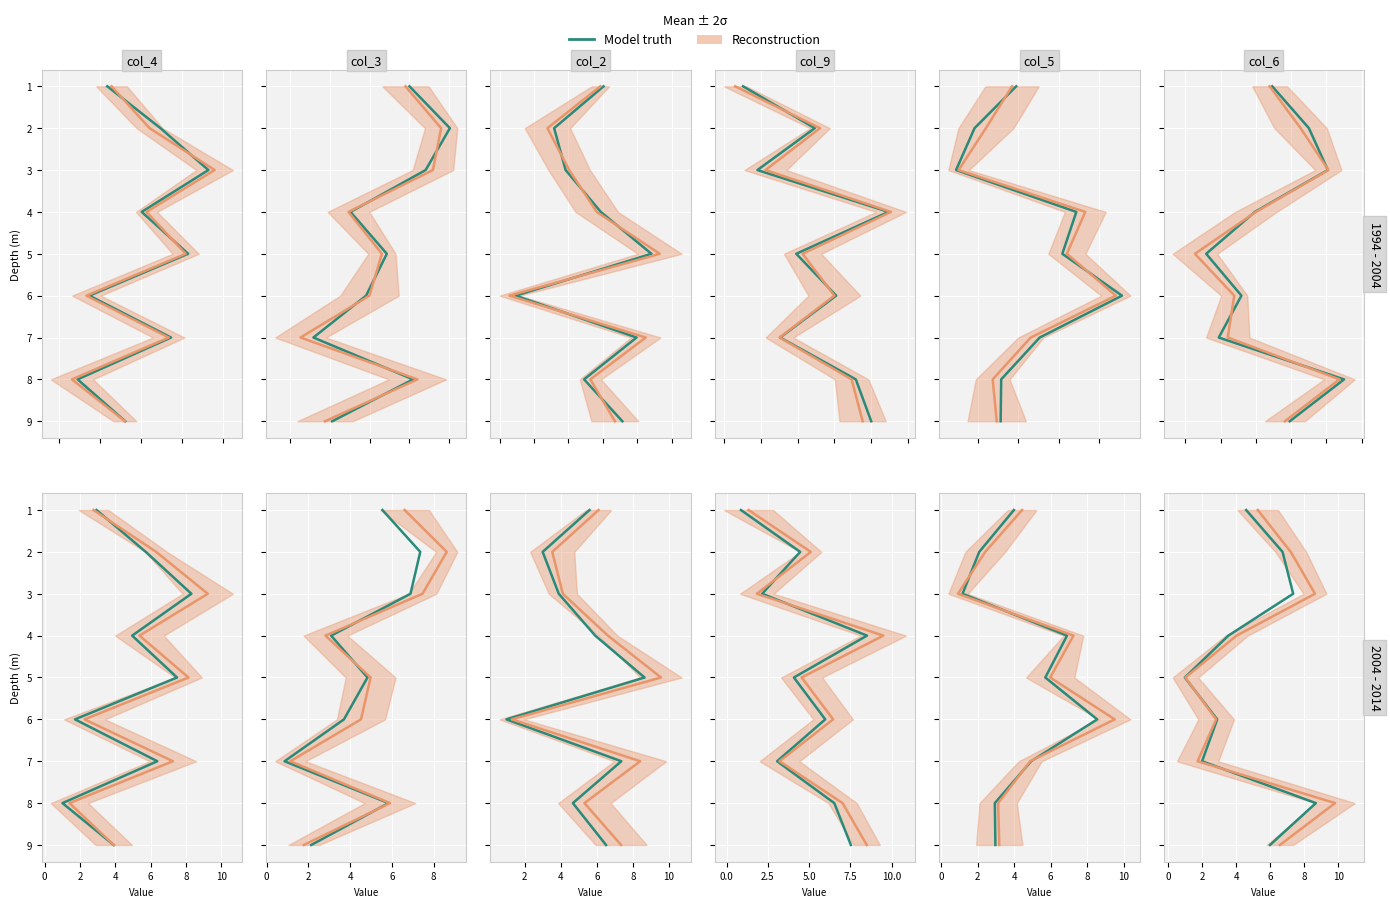

What value does the Model truth series have at 6?

5